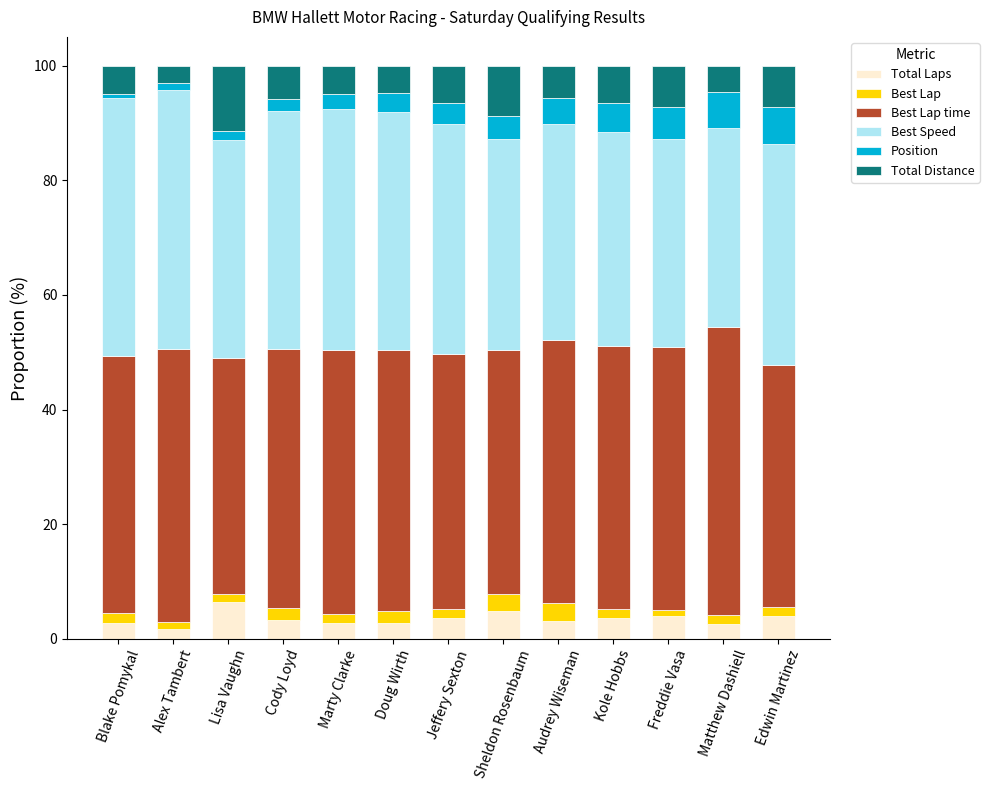

What is the difference between the maximum and second lowest values in the Total Laps series?

3.8